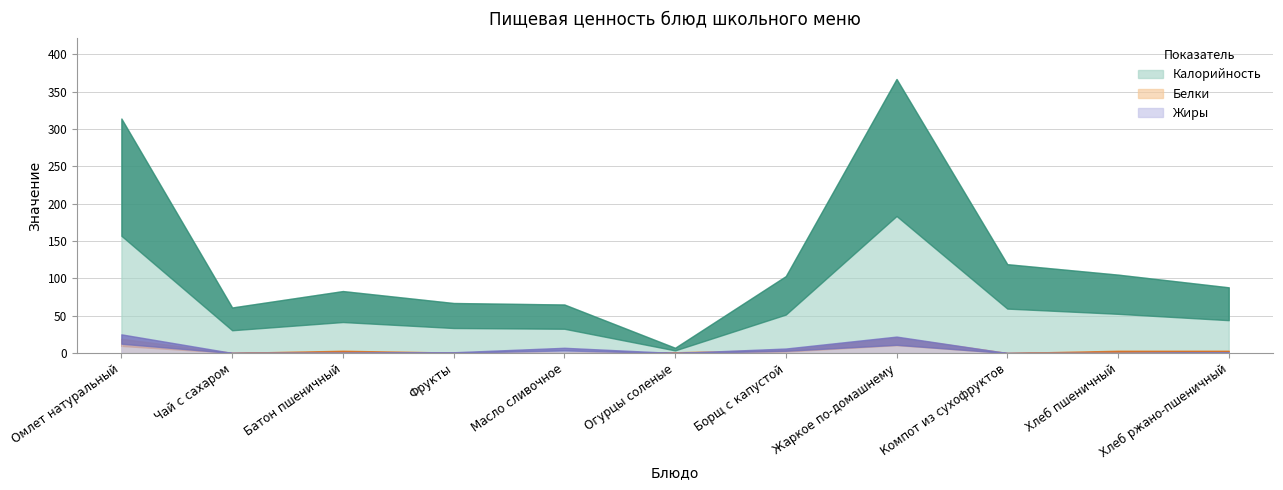

True or false: Жиры and Калорийность intersect in this chart.

False